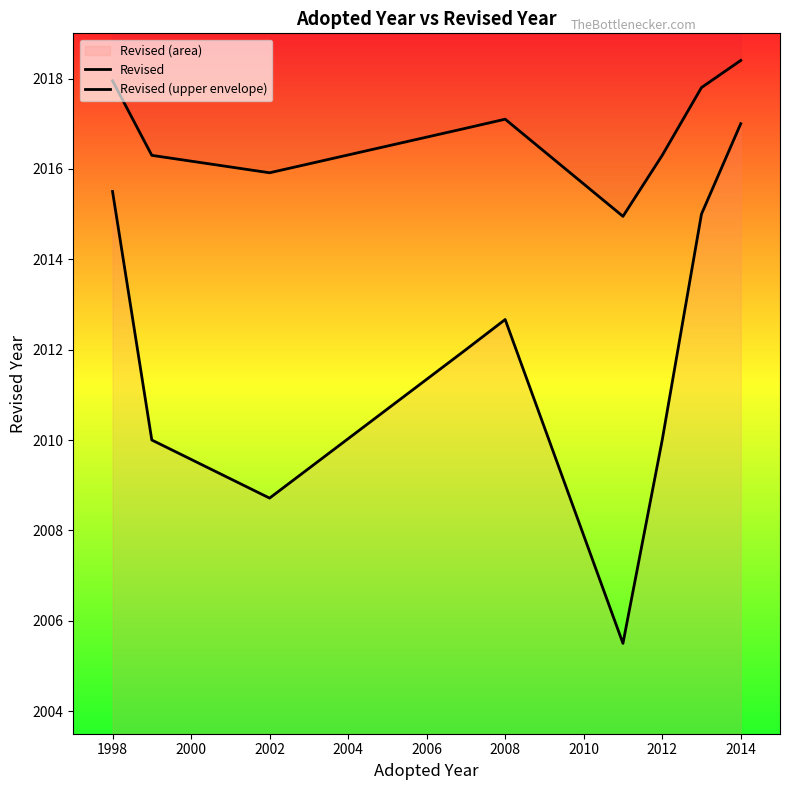

Which series has the widest spread of values?

Revised